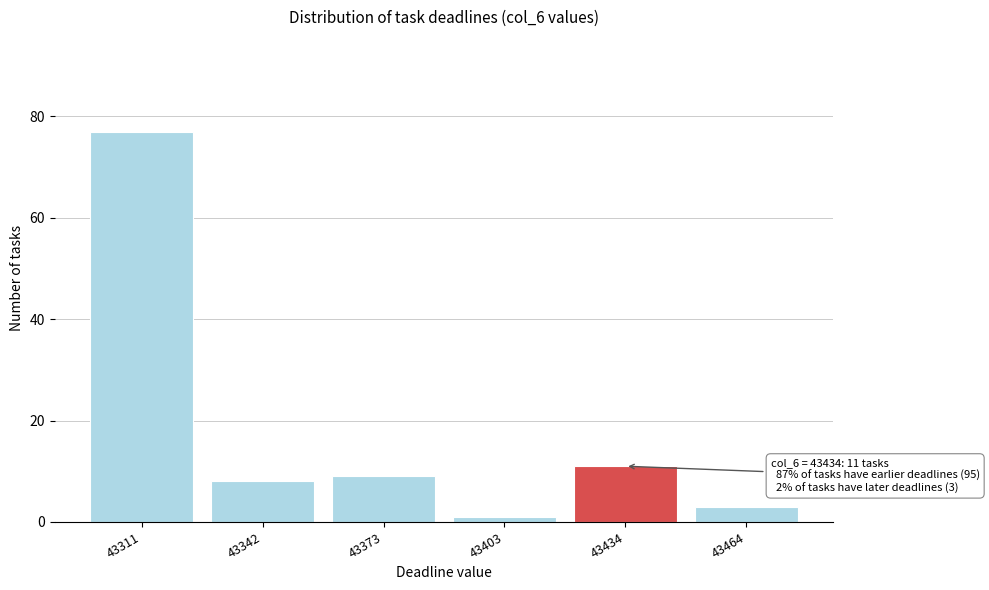

Reading left to right, what are all the values shown in this chart?

43311=77	43342=8	43373=9	43403=1	43434=11	43464=3